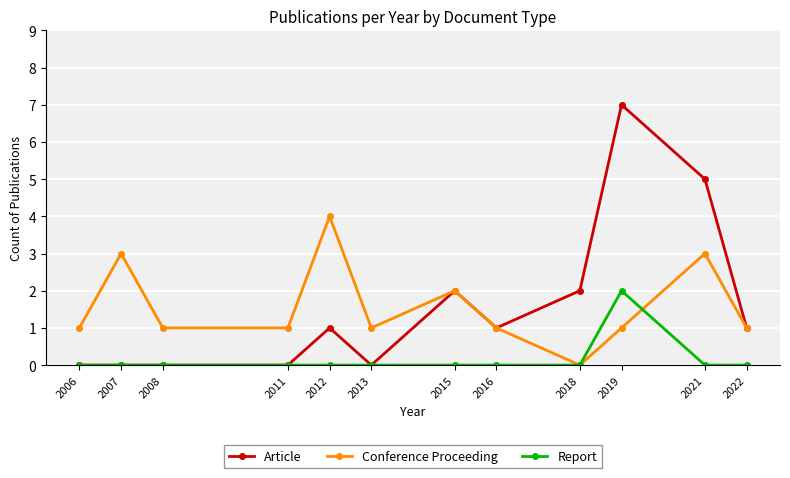

The Conference Proceeding series shows 3 at 2021. True or false?

True